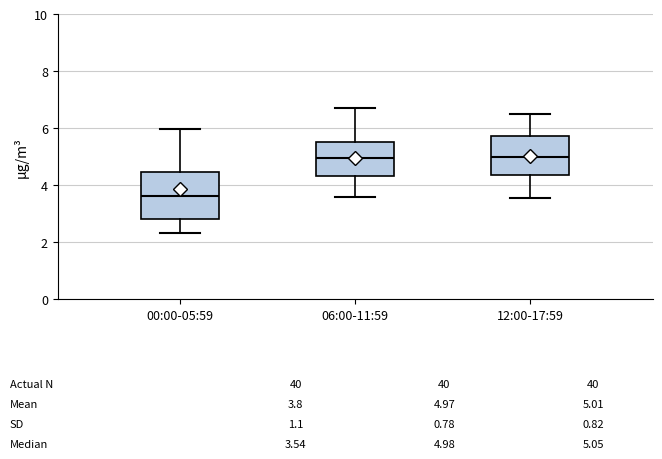

Comparing the boxes themselves (not the whiskers), which one is the tallest?

00:00-05:59